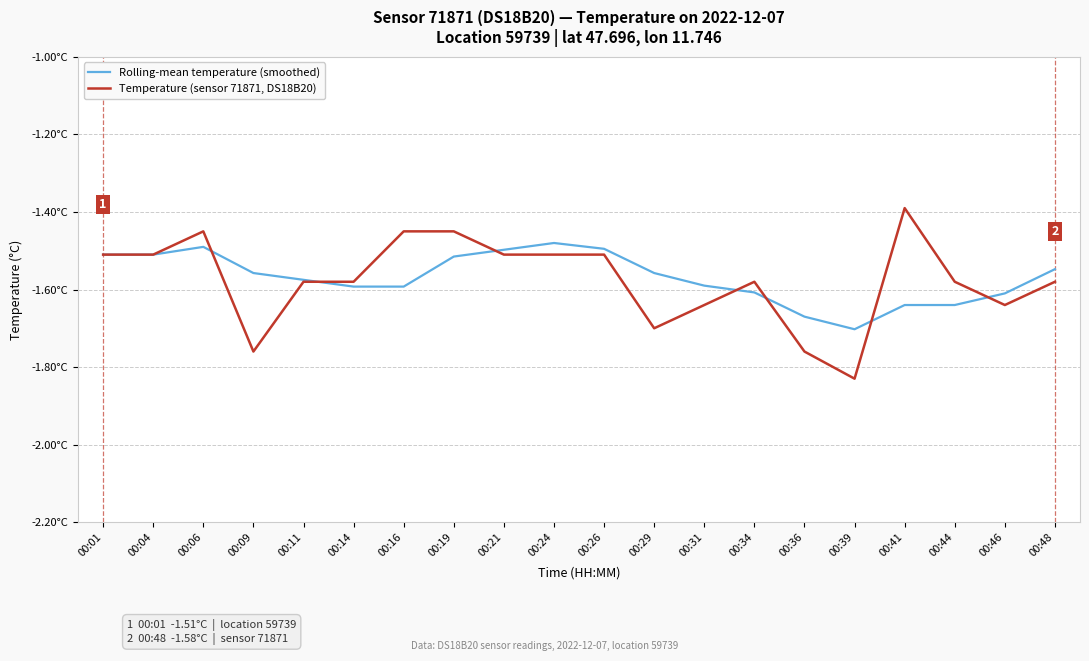

What is the minimum value shown in the chart?

-1.8